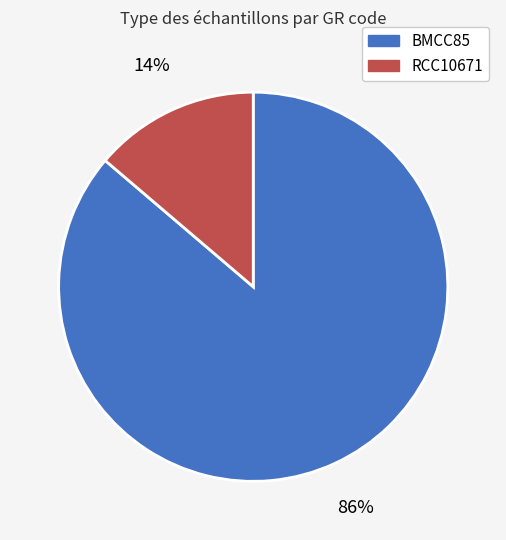

To the nearest percent, what is the difference between the largest and smallest slice percentages?

72%